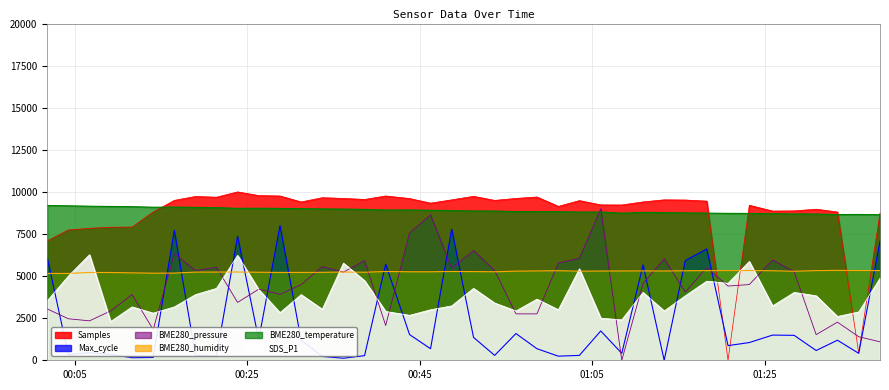

Between which two adjacent categories do BME280_pressure and BME280_humidity first intersect?

2022/04/27 00:14:06 and 2022/04/27 00:16:33